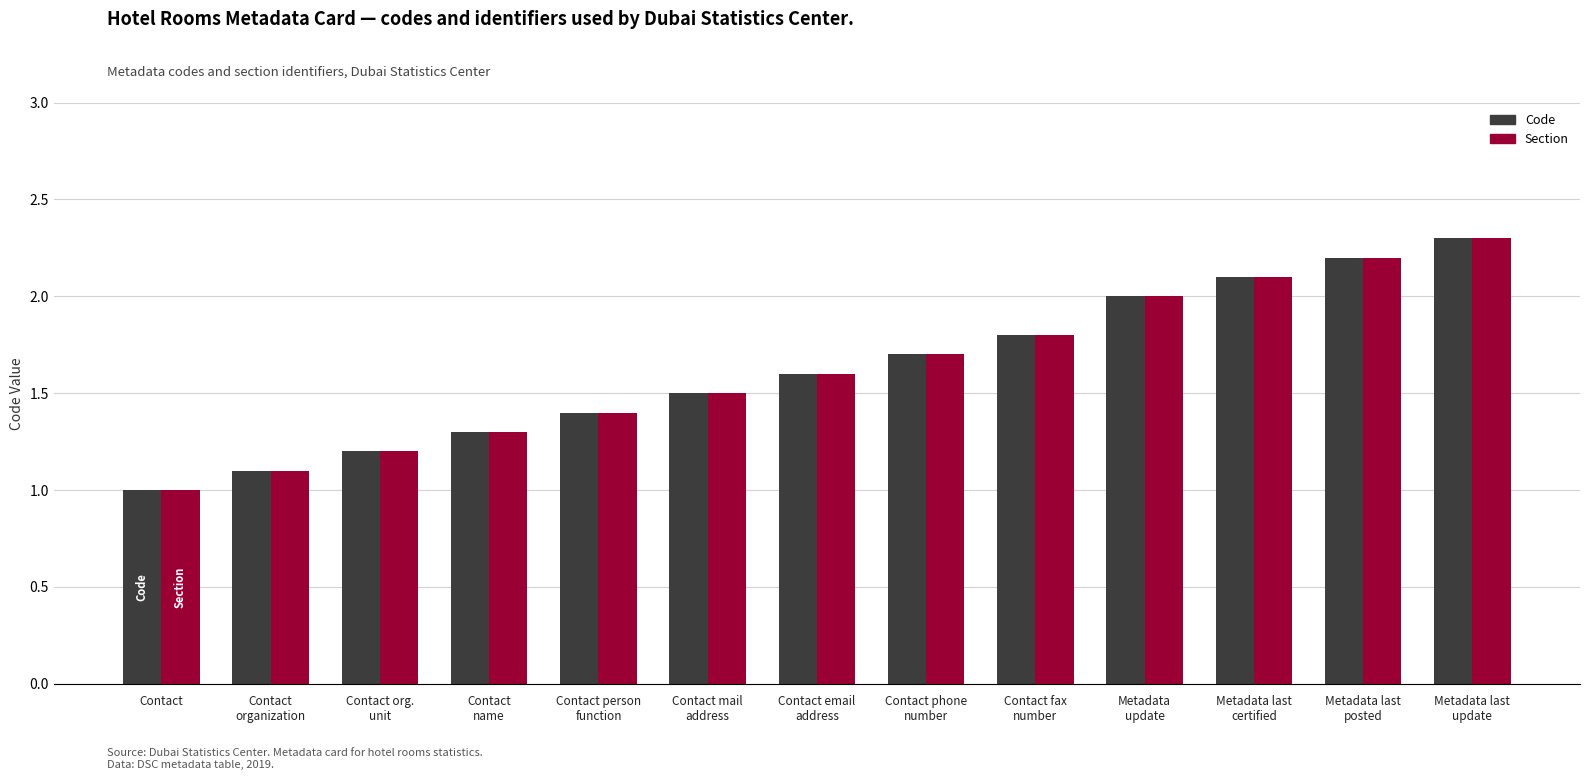

What is the value of the Section bar at the 3rd from the left?

1.2